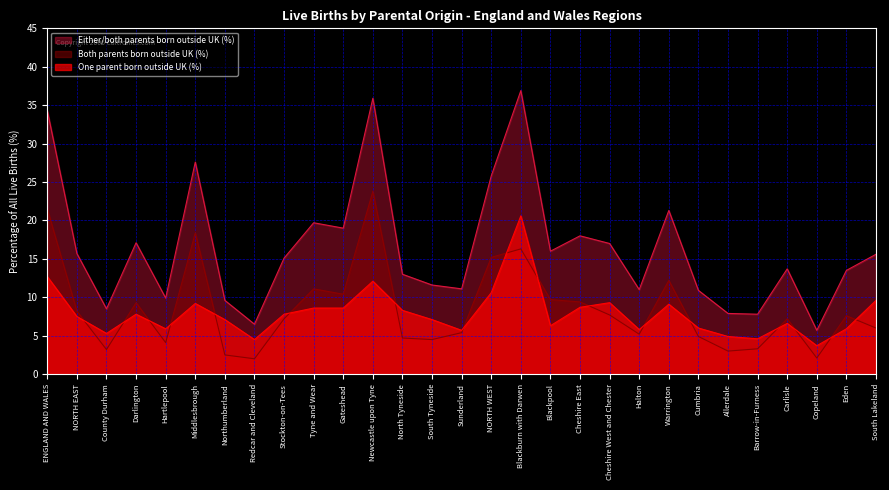

At Stockton-on-Tees, list the series in order from smallest to largest.

Both parents born outside UK (%), One parent born outside UK (%), Either/both parents born outside UK (%)